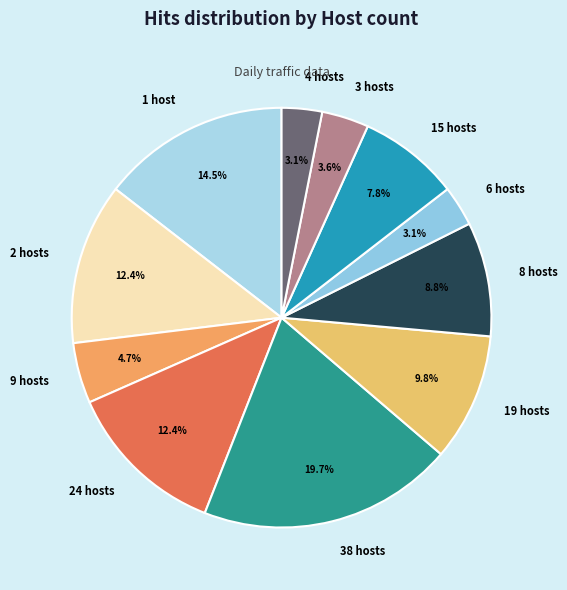

Is 6 hosts the majority of the pie?

No